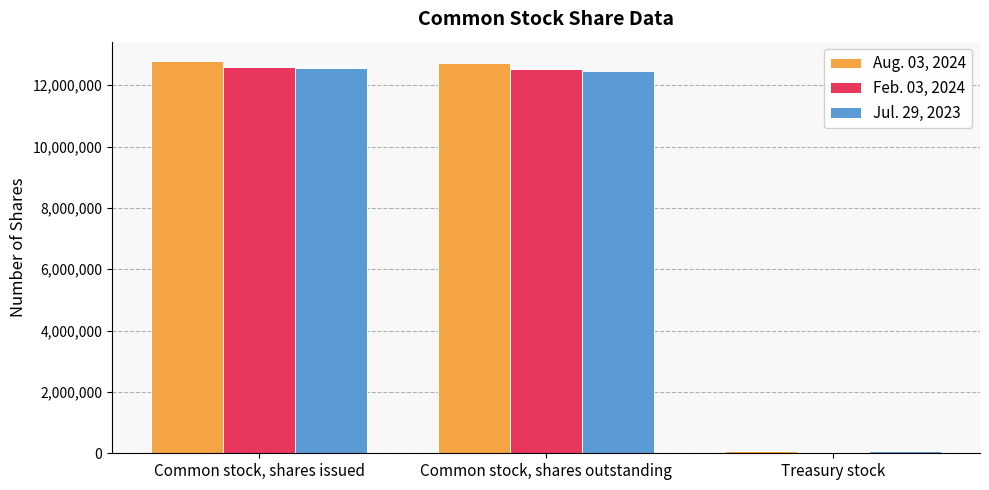

Is the value of Aug. 03, 2024 at Common stock, shares issued greater than the value of Jul. 29, 2023 at Treasury stock?

Yes